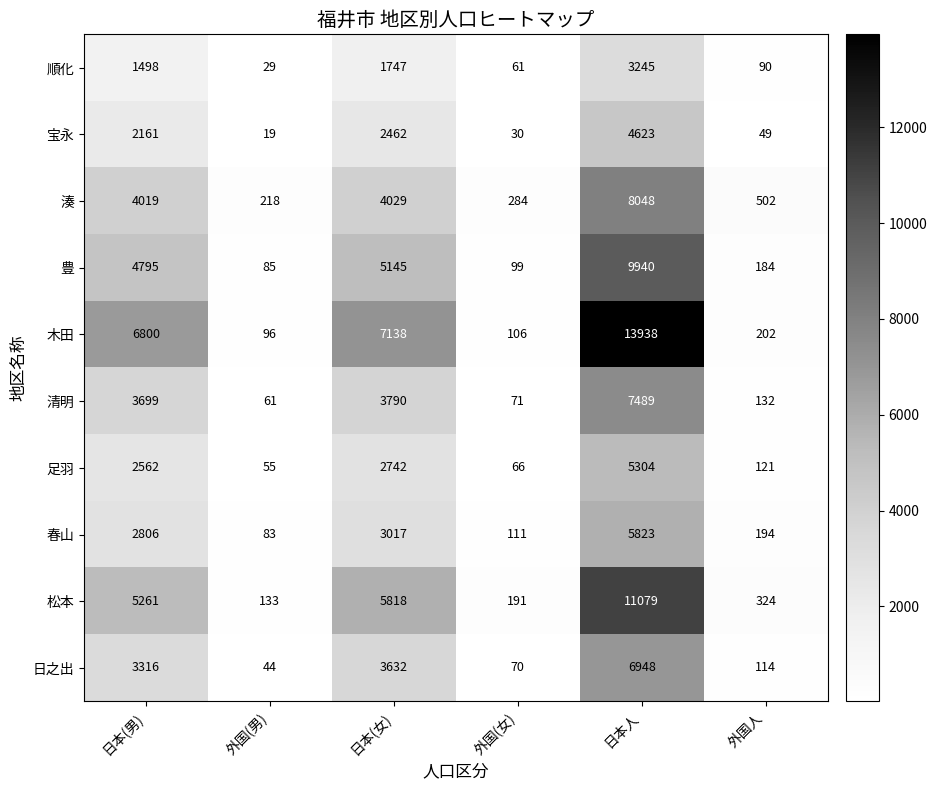

What is the average value of the 清明 series?

2540